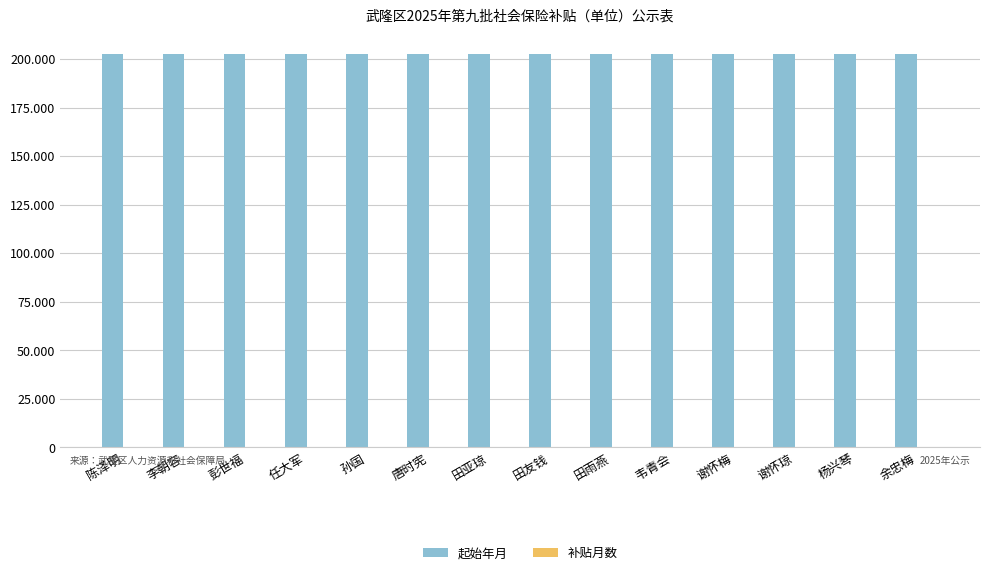

What position from the left is 田雨燕?

9